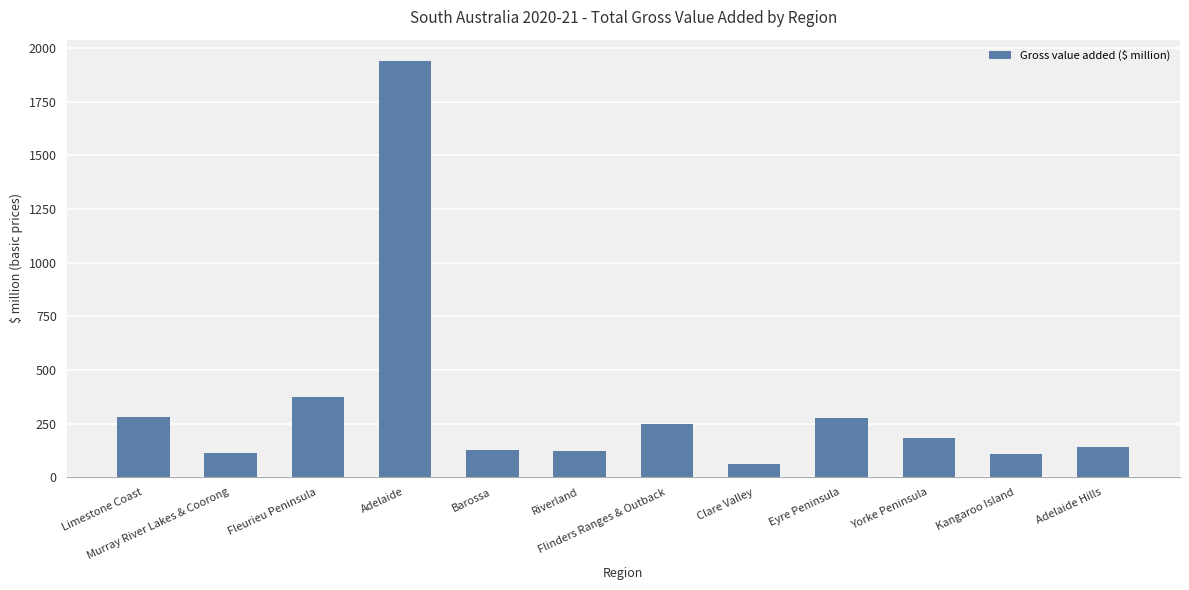

What is the difference between the maximum and second lowest values?

1832.7